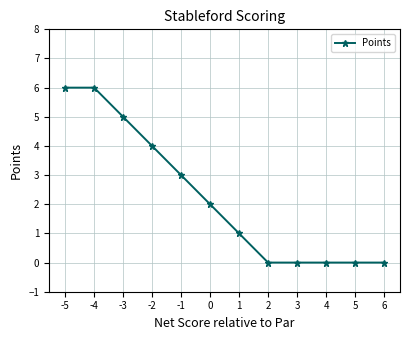

Approximately how many times larger is the value at -4 compared to -1?

2.0